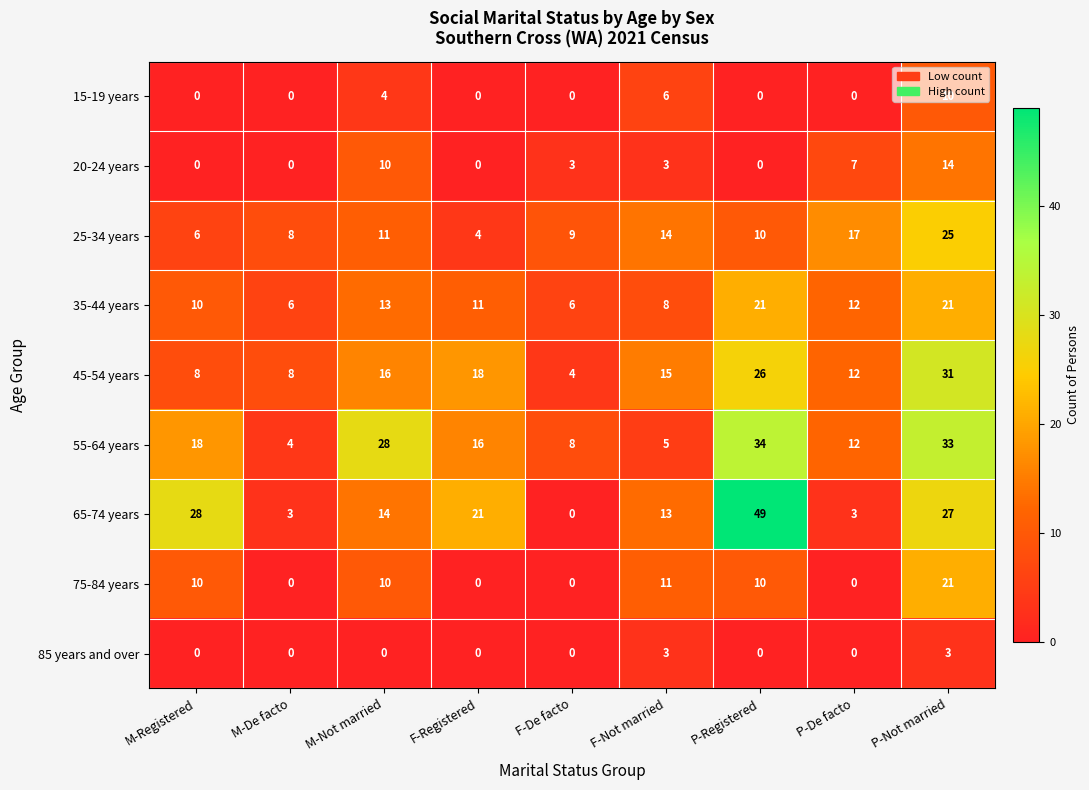

What is the maximum value shown in the chart?

49